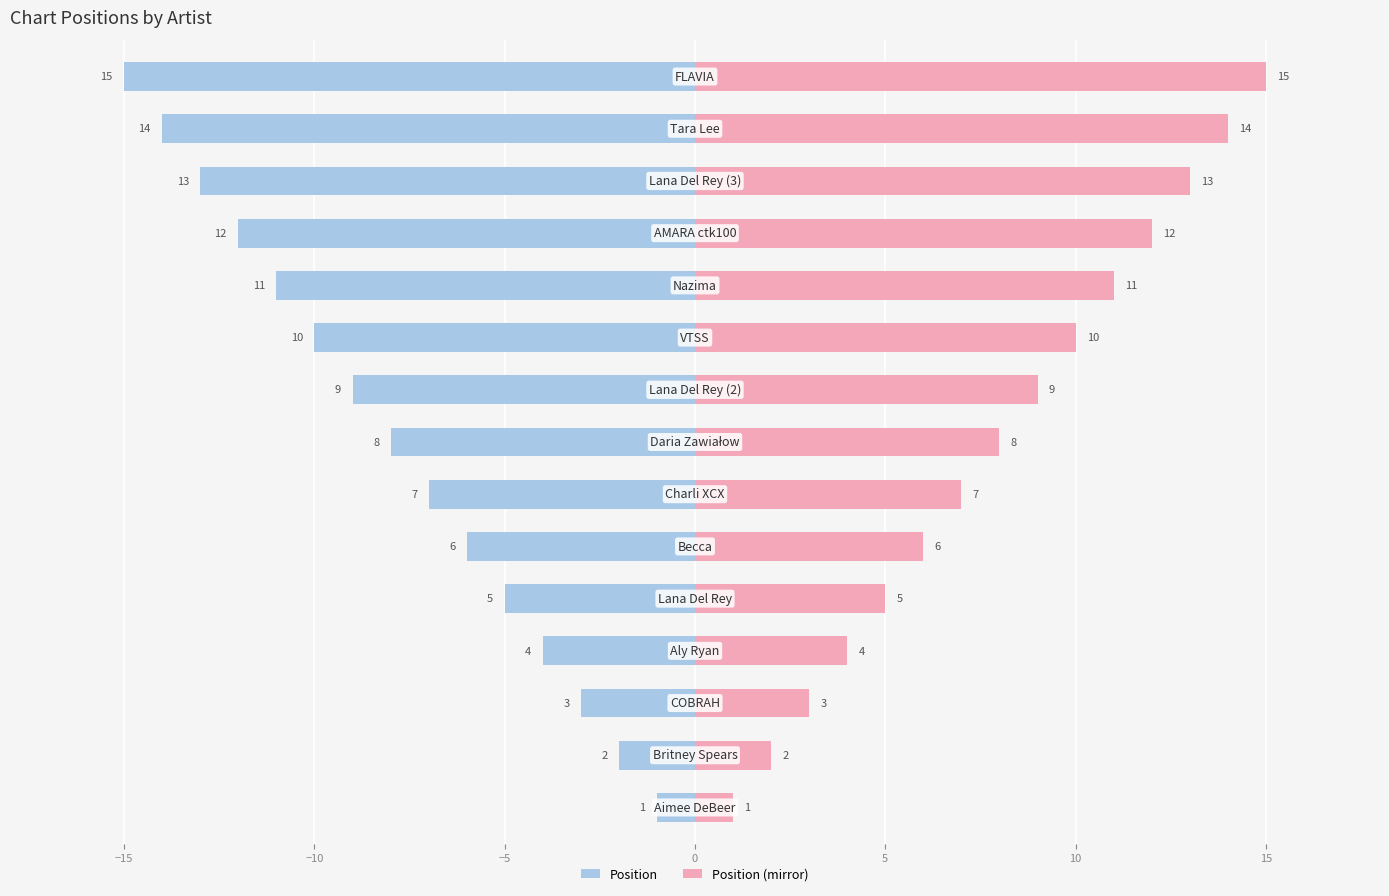

What is the difference between the second highest and second lowest values in the Position series?

12